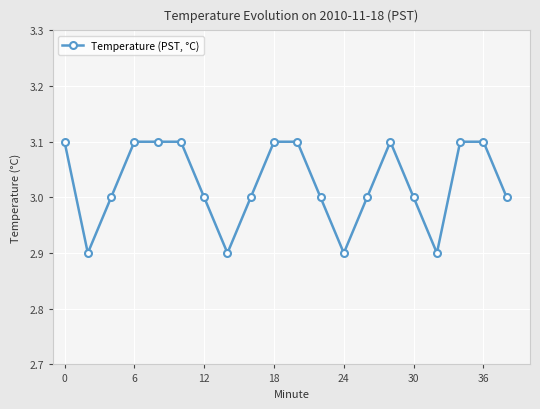

How many categories are shown in the chart?

20